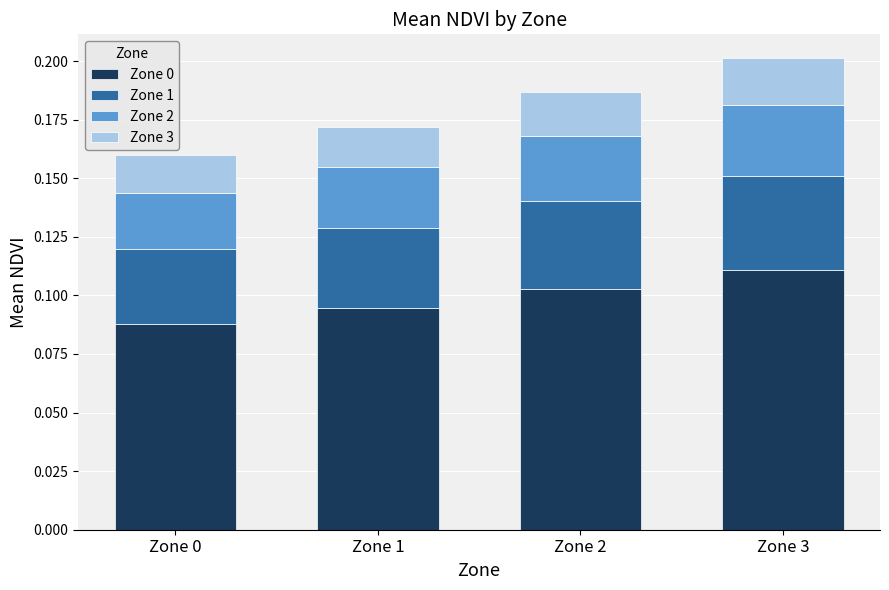

At which label does Zone 0 reach its peak?

Zone 3